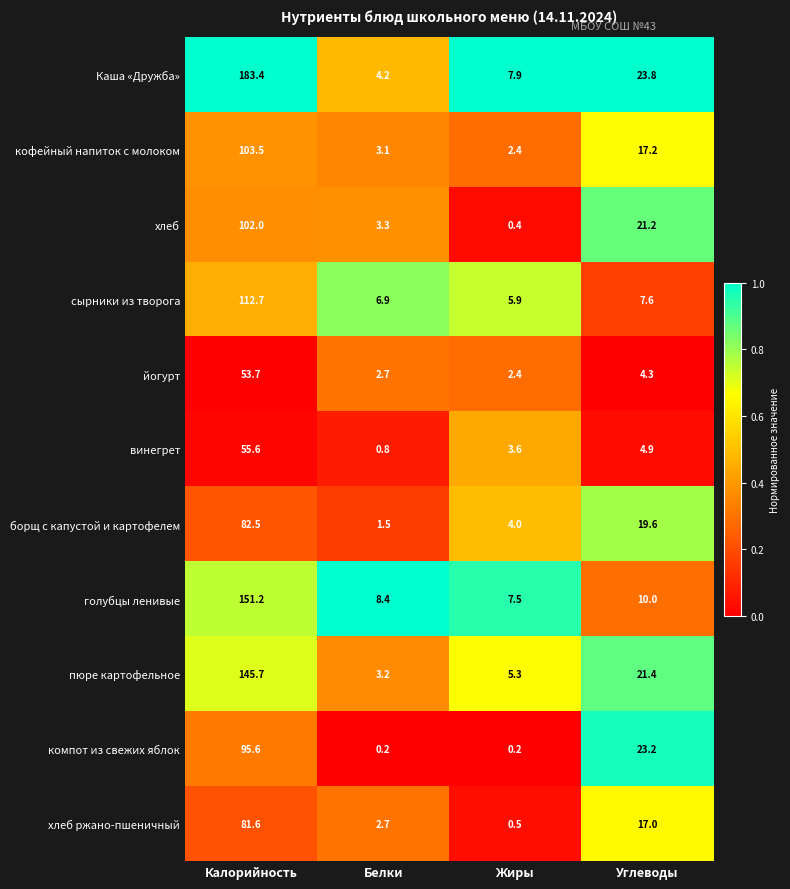

Which series has the largest range (max minus min)?

Каша «Дружба»